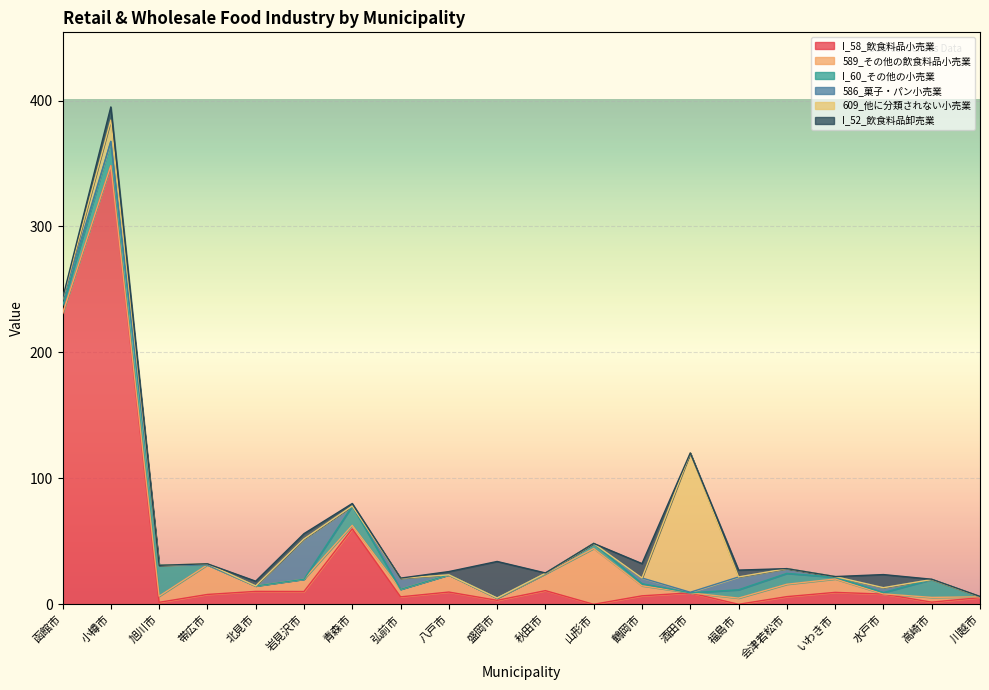

Rank the categories by 586_菓子・パン小売業 value from highest to lowest.

岩見沢市, 福島市, 弘前市, 函館市, 鶴岡市, 水戸市, 会津若松市, いわき市, 酒田市, 秋田市, 小樽市, 盛岡市, 川越市, 旭川市, 帯広市, 北見市, 青森市, 八戸市, 山形市, 高崎市